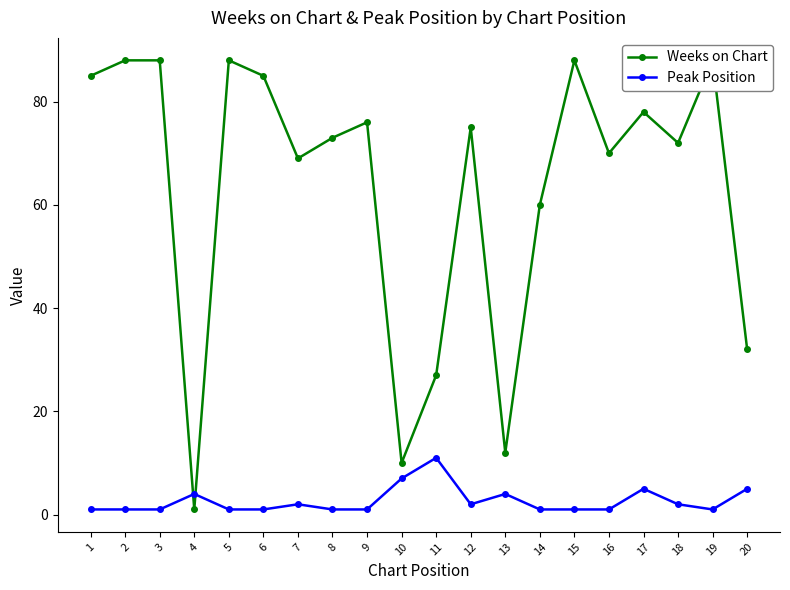

Is the value of Peak Position at 15 greater than the value of Weeks on Chart at 13?

No